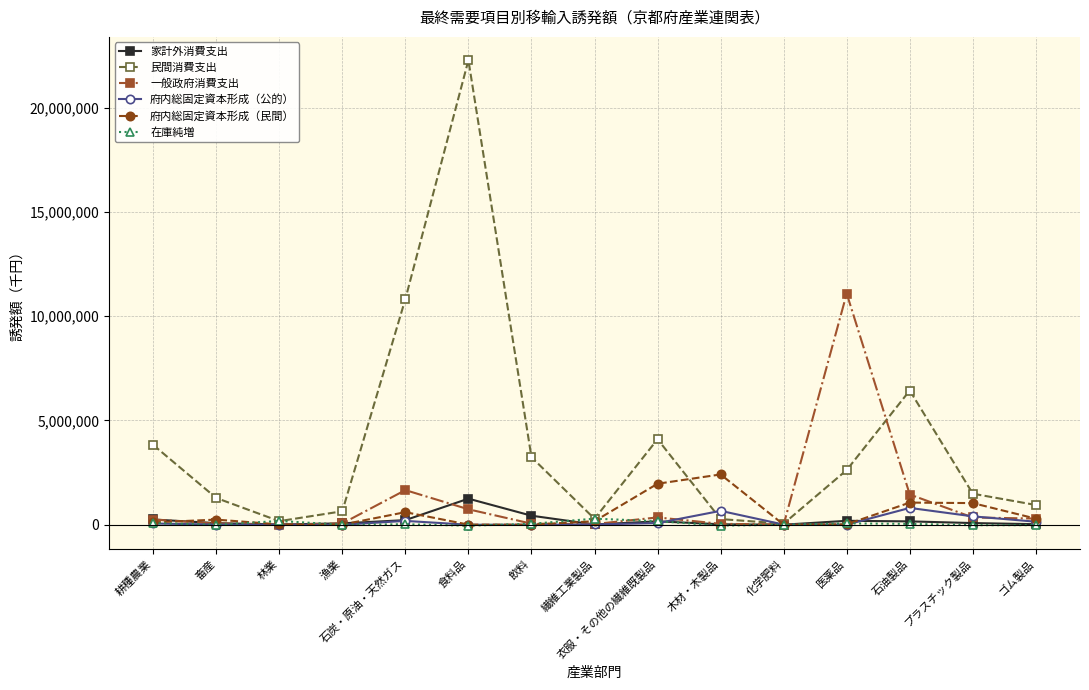

True or false: 府内総固定資本形成（公的） has more than 0 points higher than both neighbors.

True